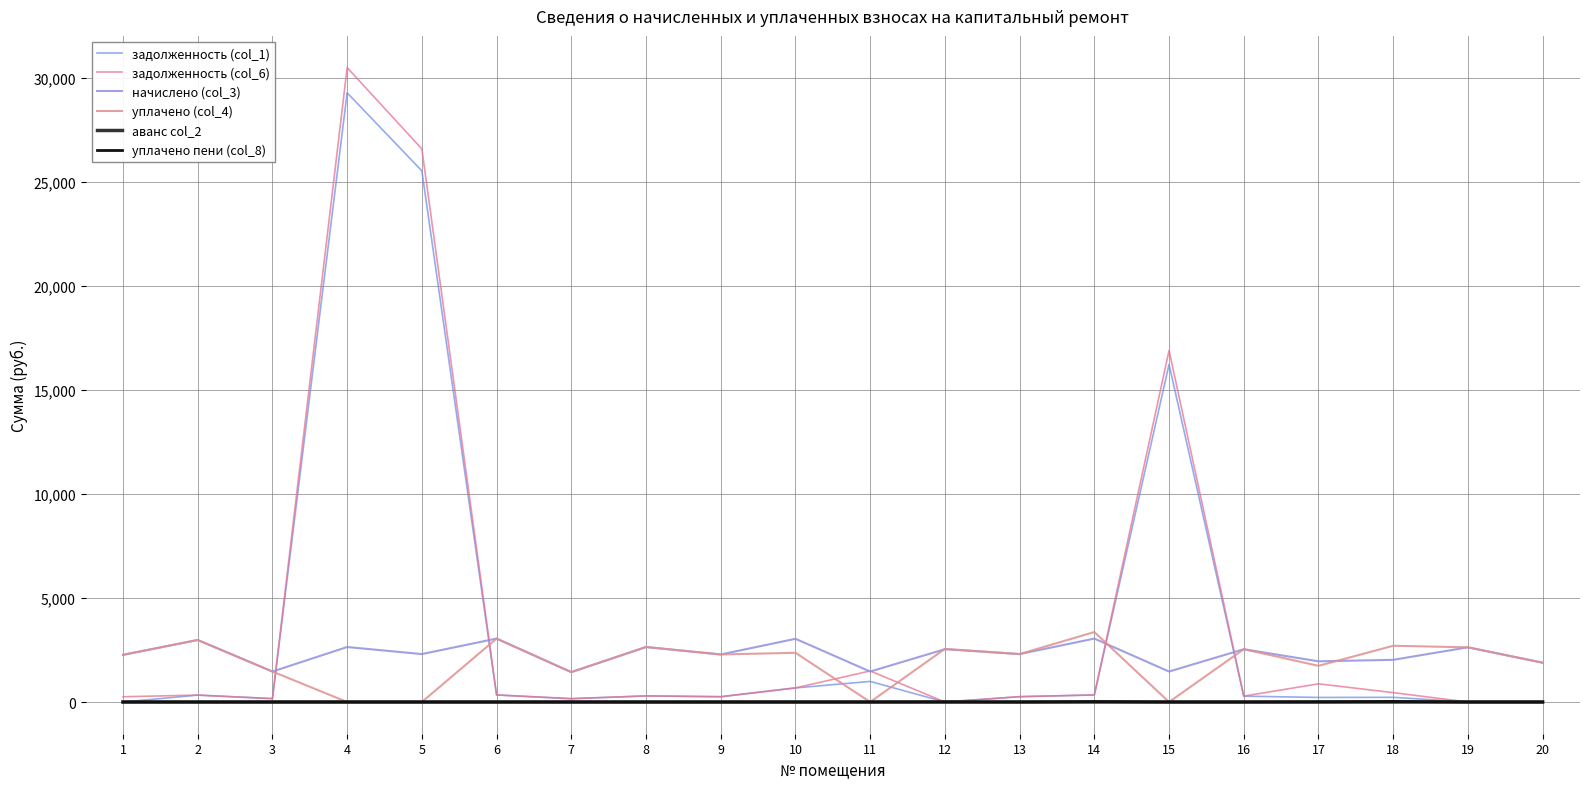

True or false: аванс col_2 has a value of 4.1 at 12.

True